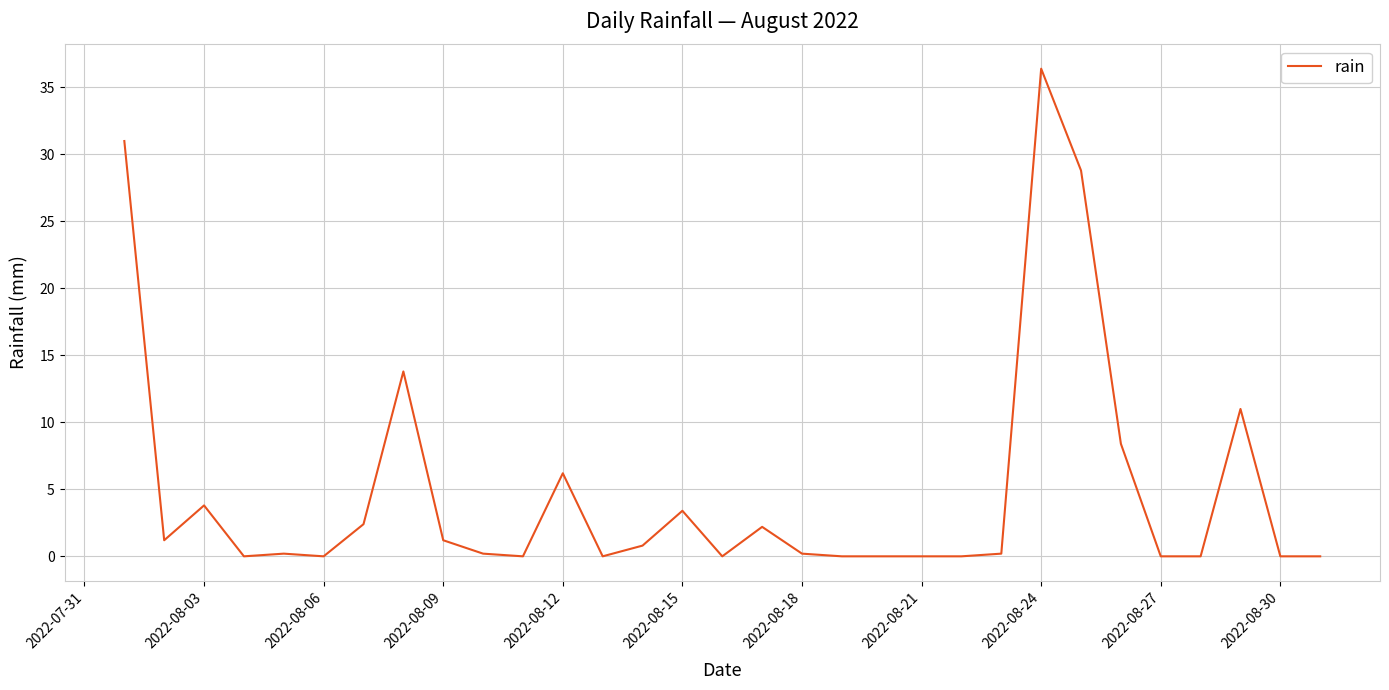

Reading left to right, transcribe all the data shown in this chart.

31.0	1.2	3.8	0.0	0.2	0.0	2.4	13.8	1.2	0.2	0.0	6.2	0.0	0.8	3.4	0.0	2.2	0.2	0.0	0.0	0.0	0.0	0.2	36.4	28.8	8.4	0.0	0.0	11.0	0.0	0.0